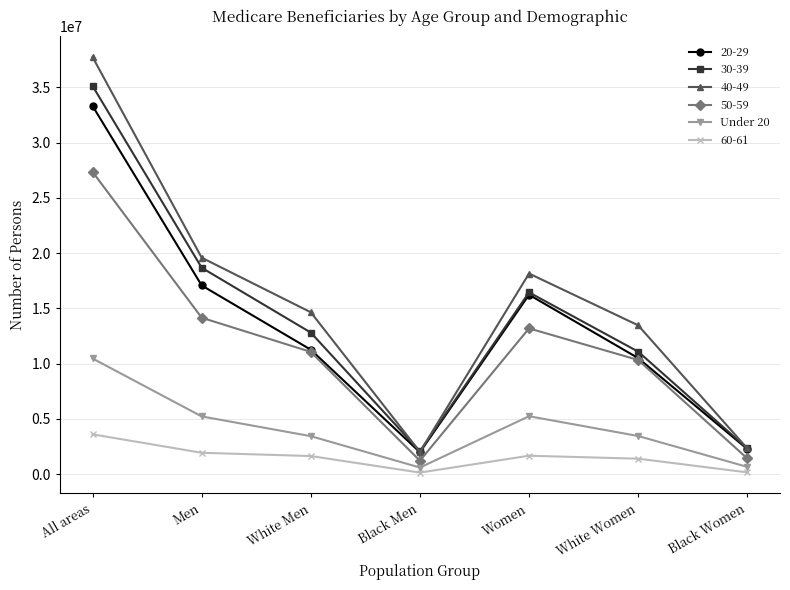

Is it true that 50-59 equals 13191941 at Women?

True